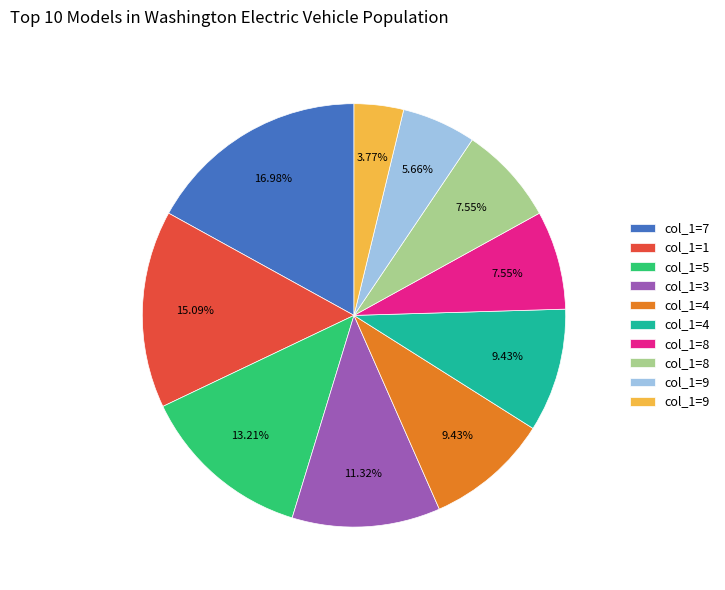

Is there any slice that represents more than half of the pie?

No